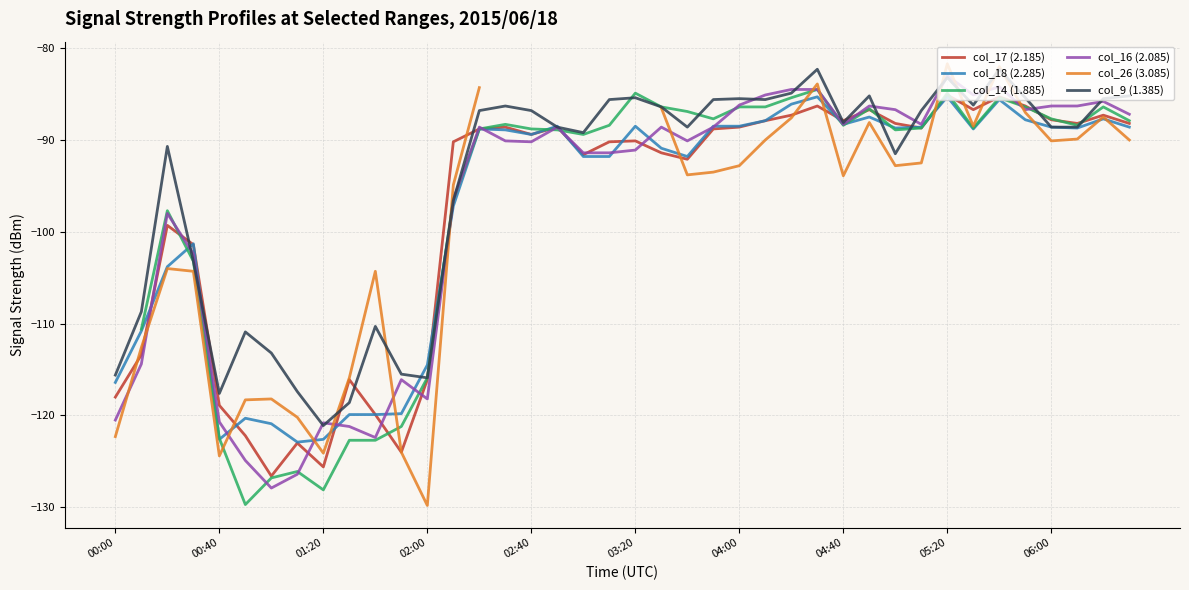

Does the chart display data point markers on the line(s)?

No